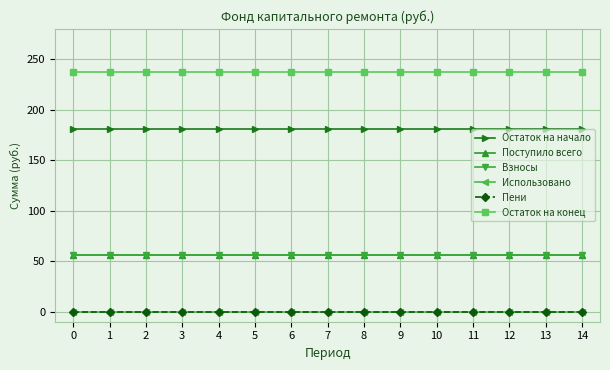

Which series has the largest range (max minus min)?

Остаток на начало